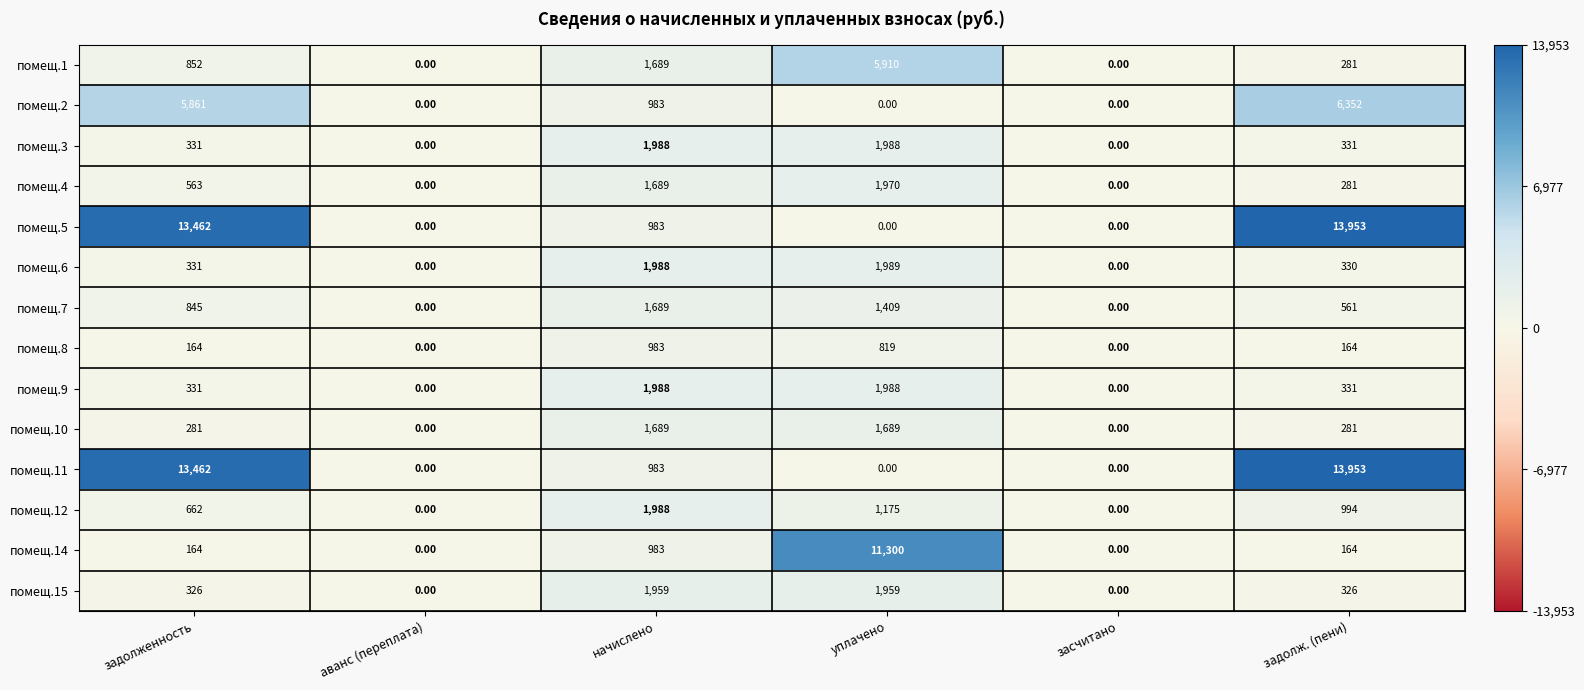

What is the sum of all помещ.7 values?

4504